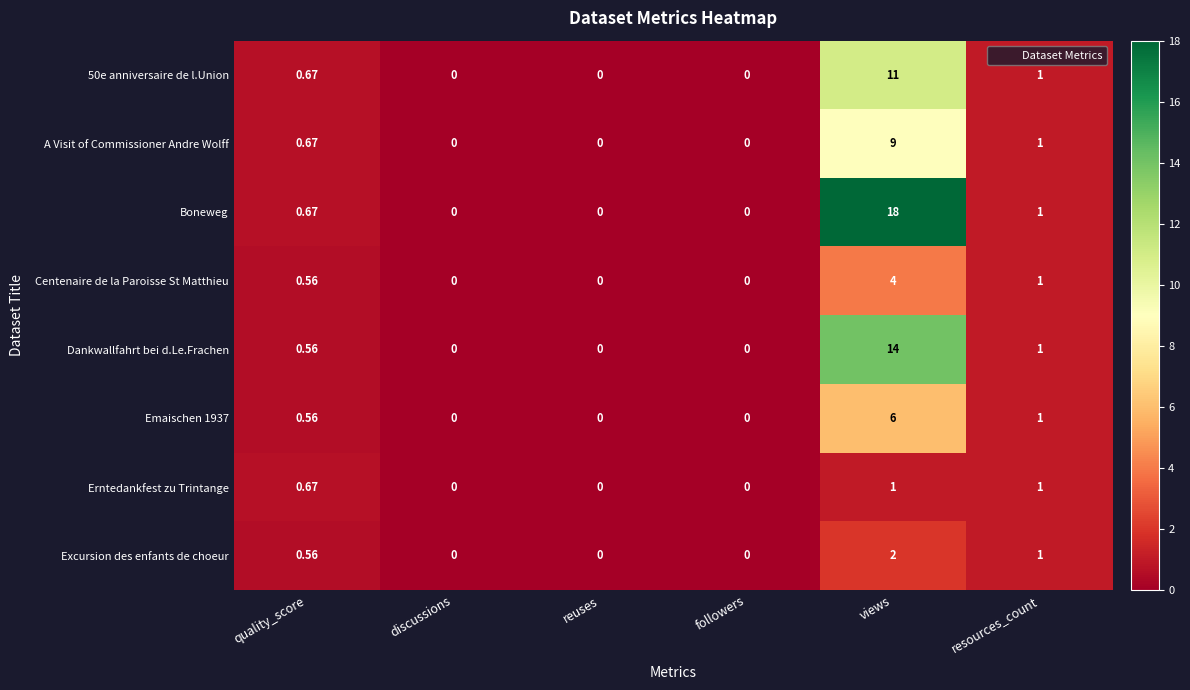

At which label is Centenaire de la Paroisse St Matthieu closest to 2?

resources_count